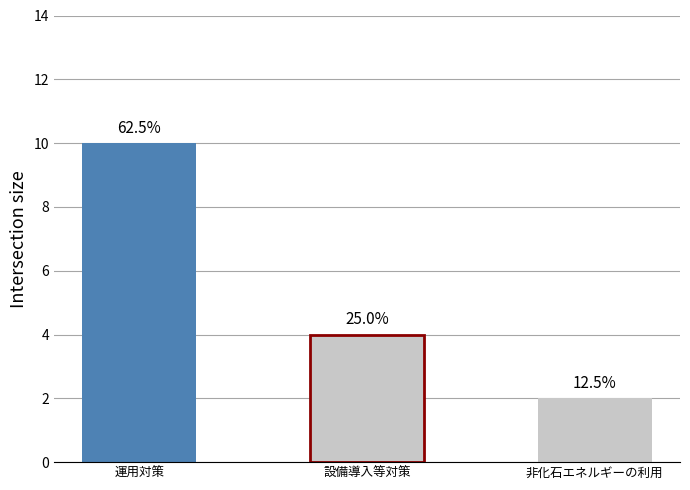

What is the sum of the values at 運用対策 and 設備導入等対策?

14